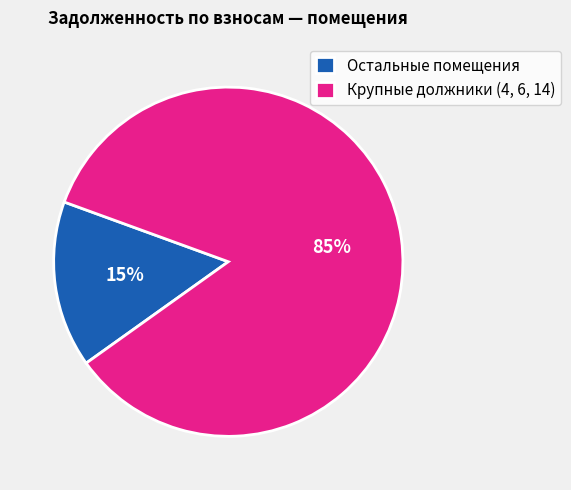

How many segments does this pie chart have?

2